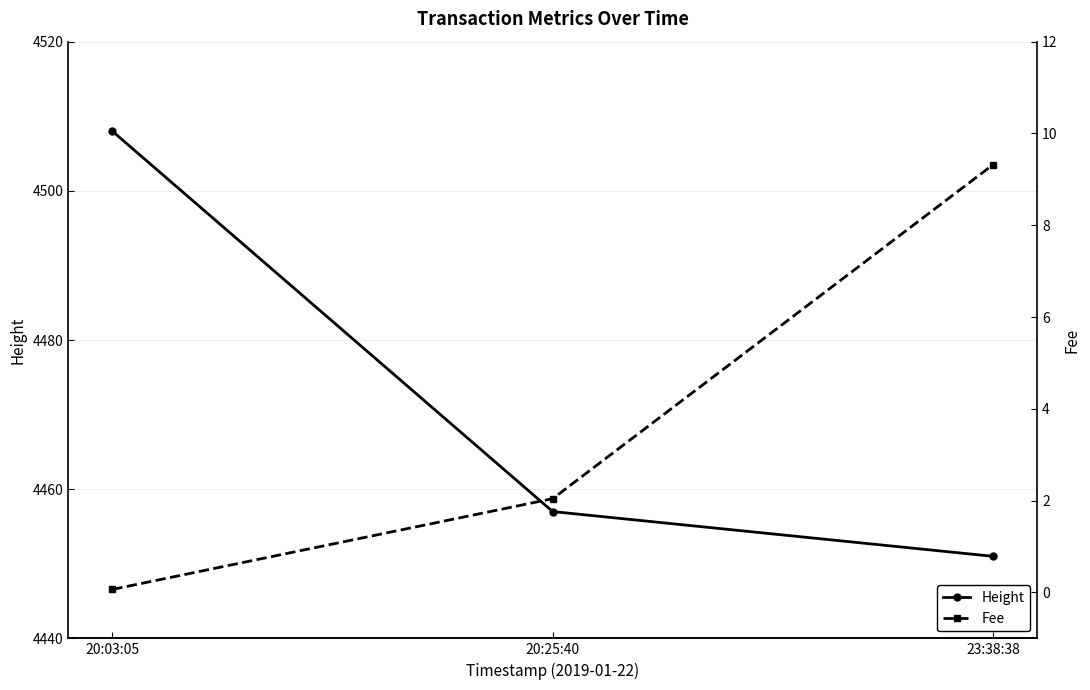

How many values in the Fee series exceed 2?

2